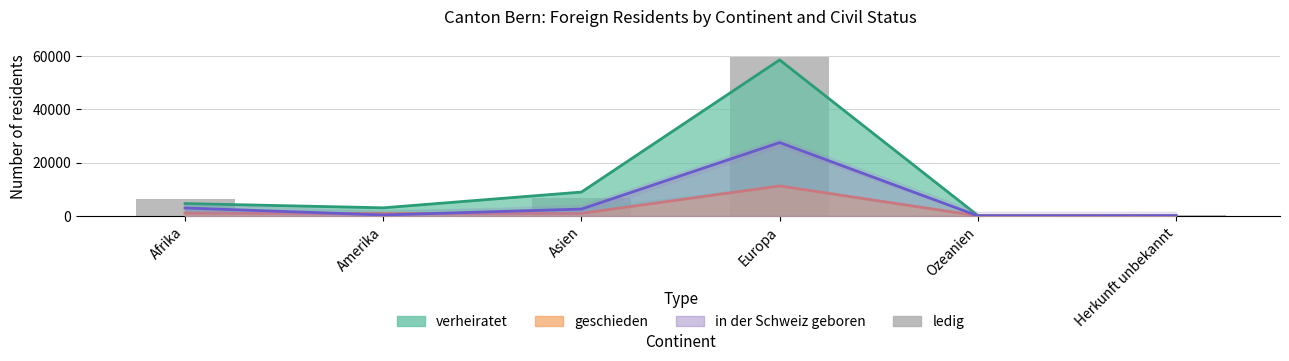

Rank the categories by value from lowest to highest.

Ozeanien, Herkunft unbekannt, Amerika, Afrika, Asien, Europa